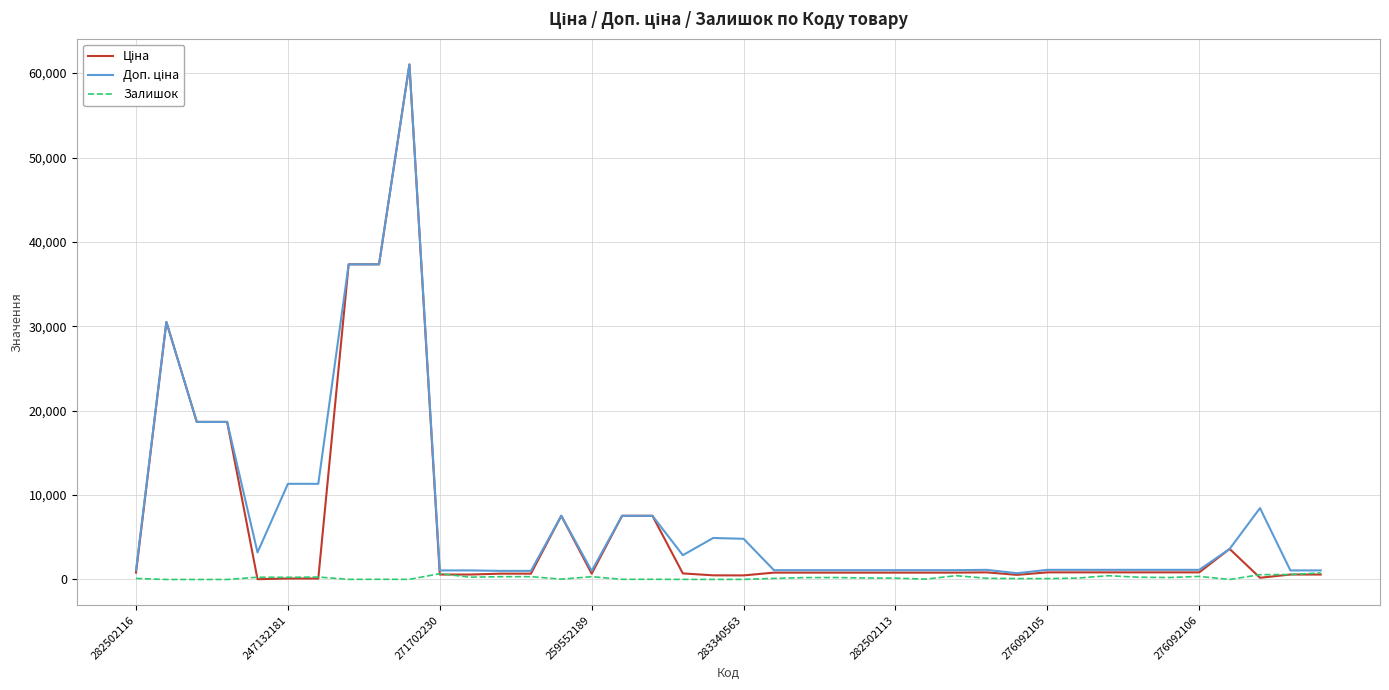

What is the maximum value shown in the chart?

61024.7